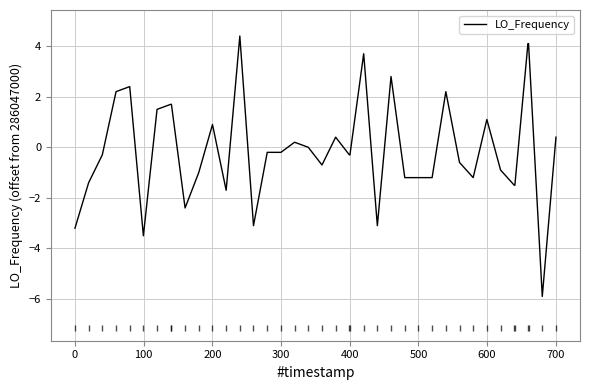

What is the difference between the maximum and minimum values?

10.3